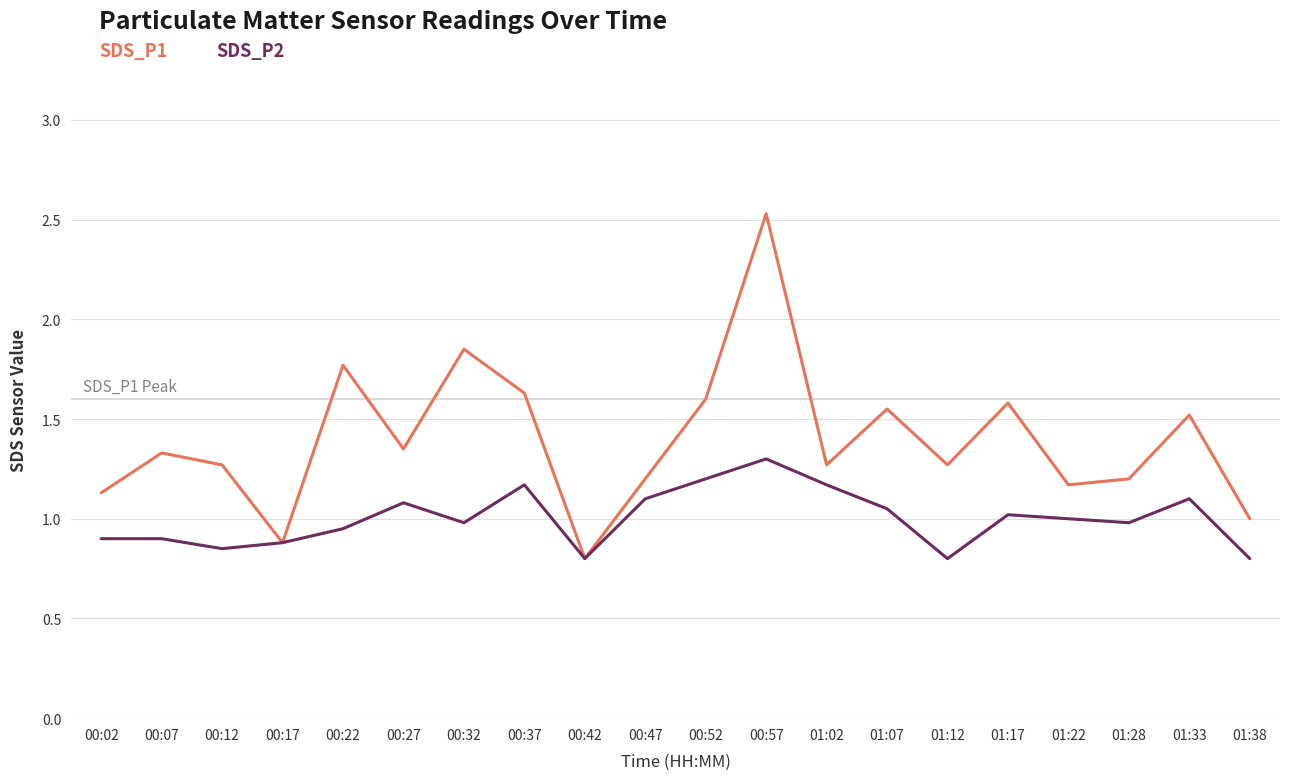

Which category has the highest value across all series?

00:57